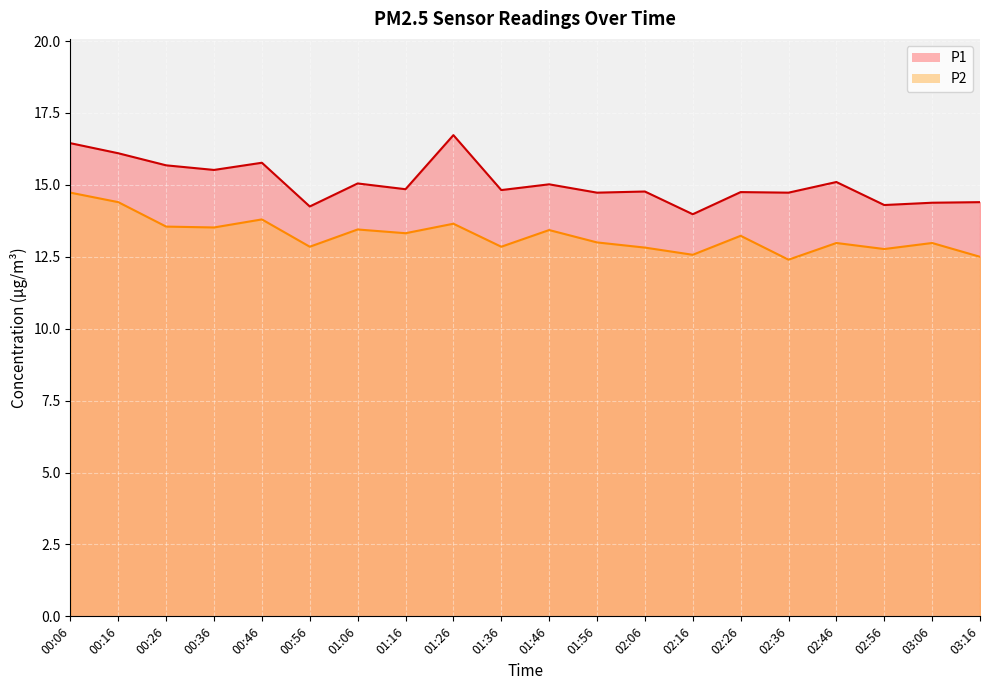

Which category has the highest value in the P2 series?

00:06